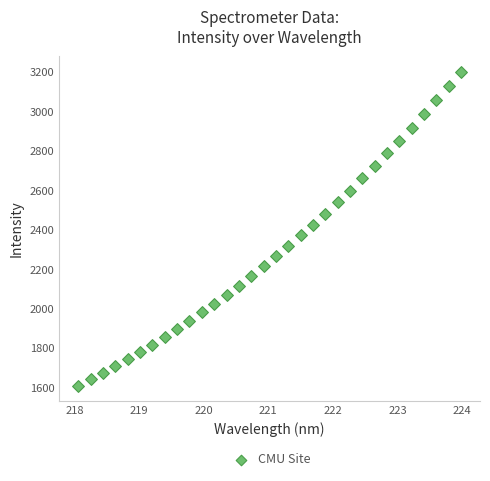

What is the range of Y values (max minus min)?

1592.0